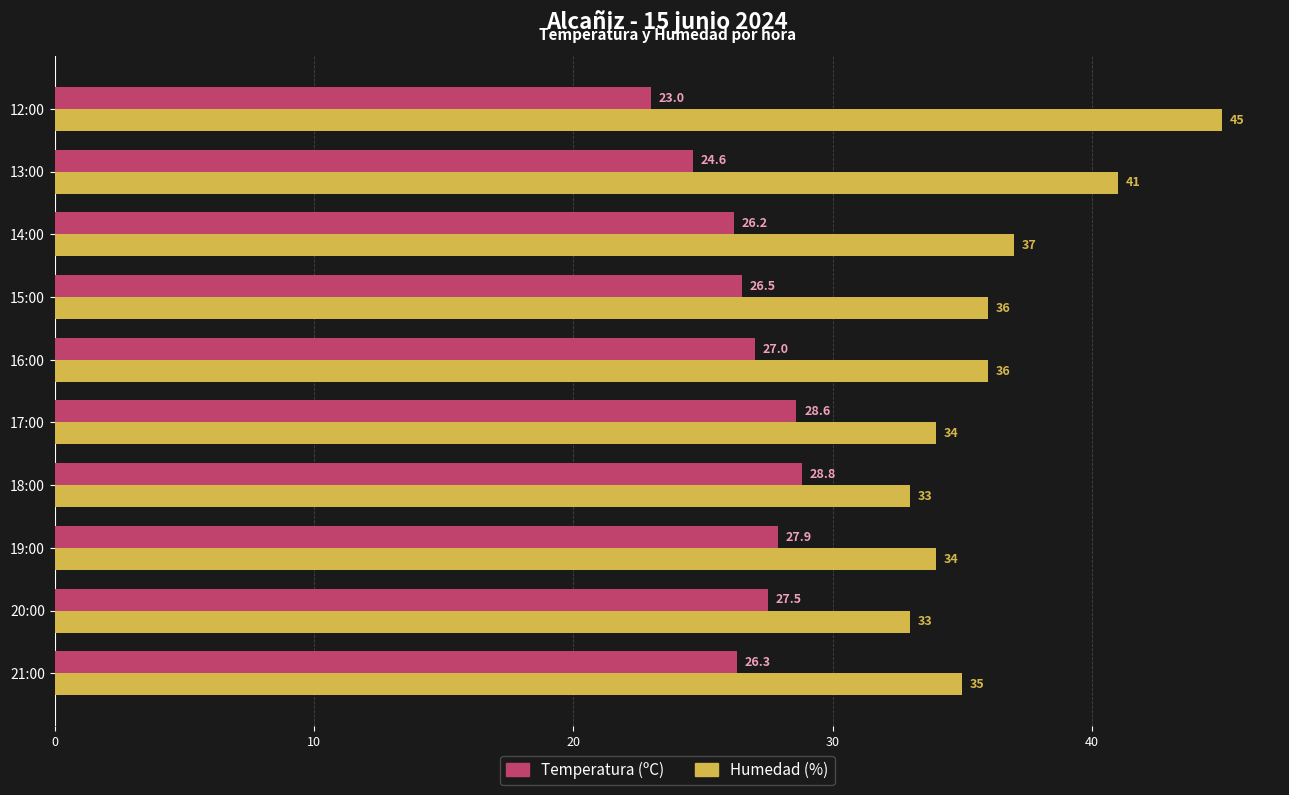

Is it true that Humedad (%) equals 54.3 at 14:00?

False